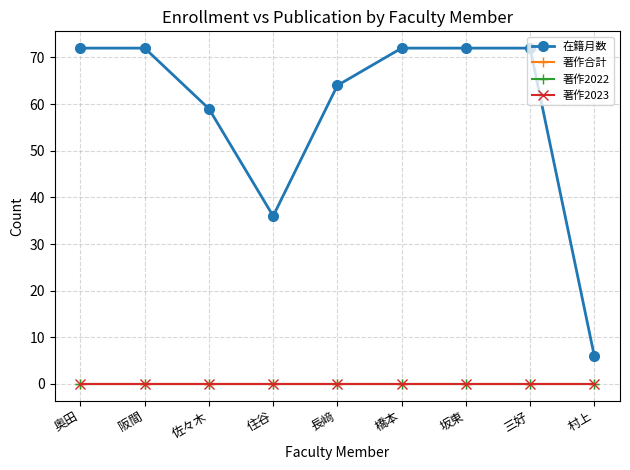

Reading left to right, transcribe all the data shown in this chart.

在籍月数: 奥田=72	阪間=72	佐々木=59	住谷=36	長﨑=64	橋本=72	坂東=72	三好=72	村上=6
著作合計: 奥田=0	阪間=0	佐々木=0	住谷=0	長﨑=0	橋本=0	坂東=0	三好=0	村上=0
著作2022: 奥田=0	阪間=0	佐々木=0	住谷=0	長﨑=0	橋本=0	坂東=0	三好=0	村上=0
著作2023: 奥田=0	阪間=0	佐々木=0	住谷=0	長﨑=0	橋本=0	坂東=0	三好=0	村上=0